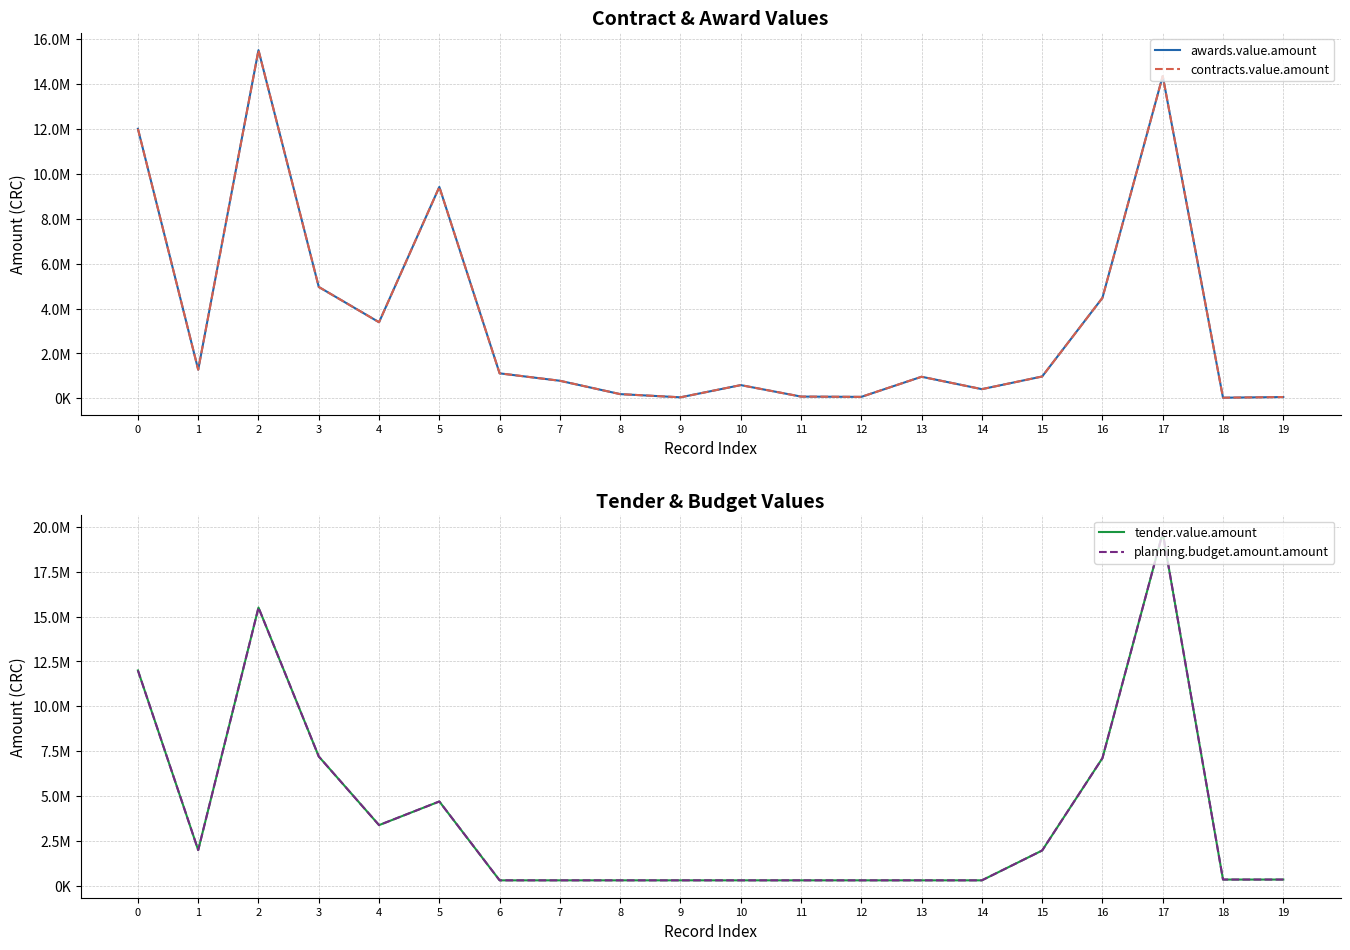

Does the chart display data point markers on the line(s)?

No